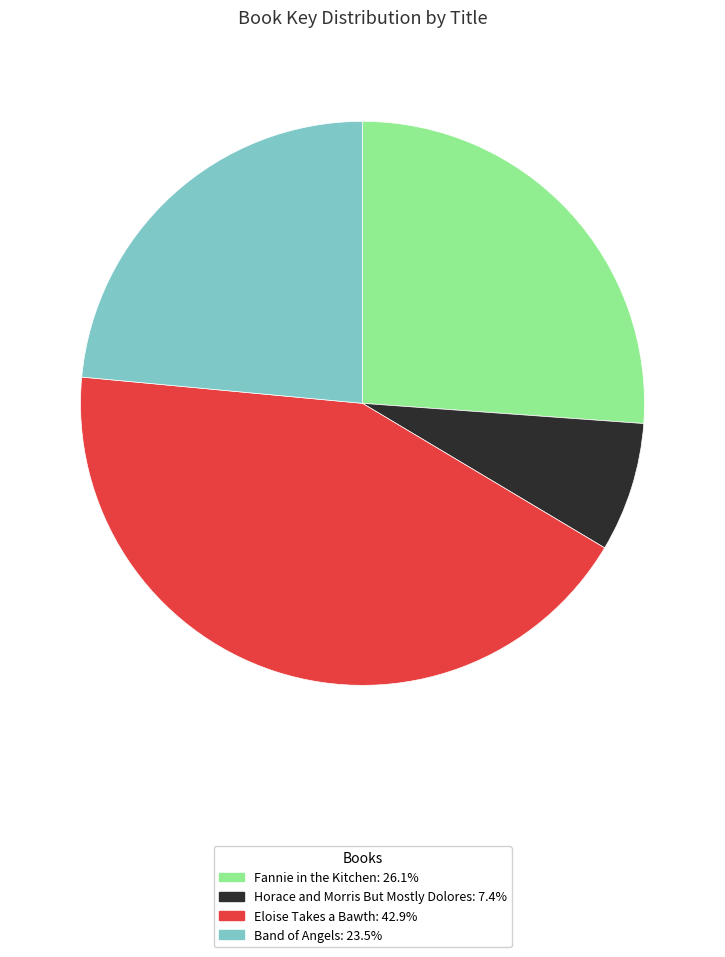

Which category has the biggest portion of the pie?

Eloise Takes a Bawth